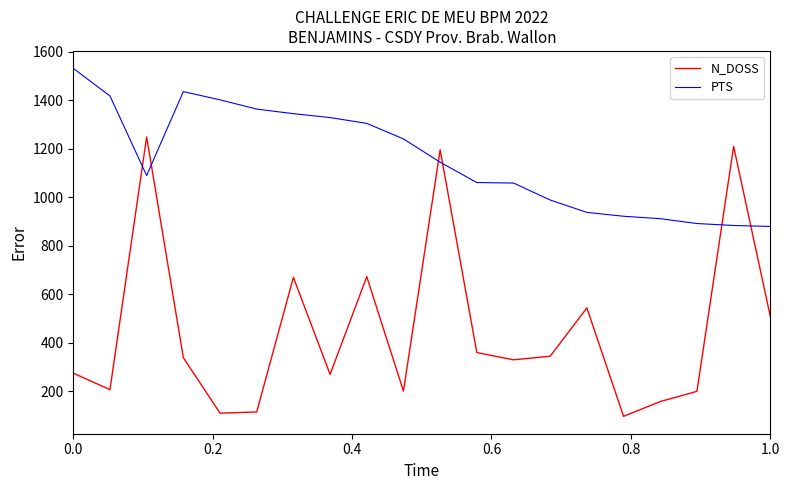

Which series has the largest range (max minus min)?

N_DOSS